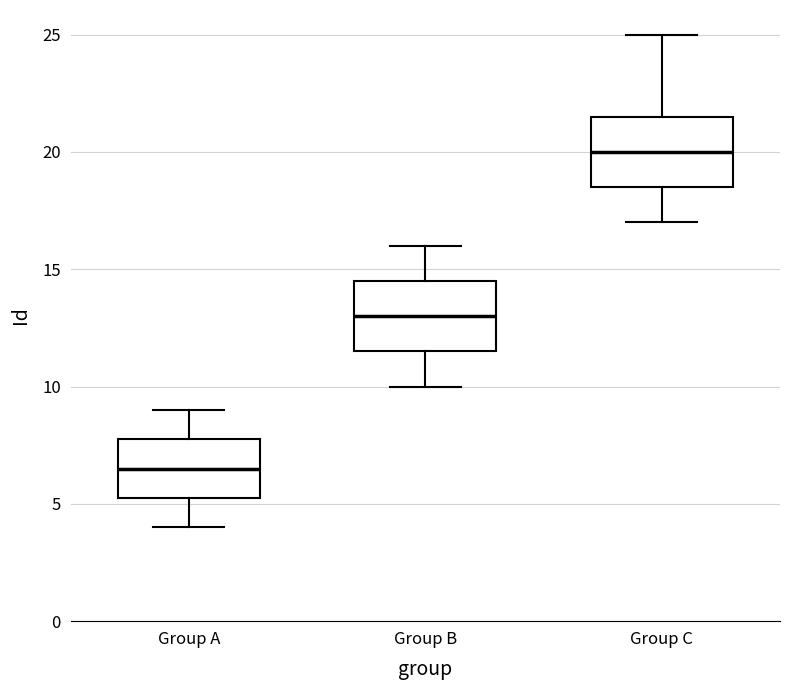

Reading left to right, transcribe this box plot: for each box, give where its median line is, the range the box spans, and where its two whiskers end, as read against the y-axis. The values are not printed on the chart, so give them approximately, as read against the axis.

Group A: median 6.5, box 5.5 to 8.0, whiskers 4.0 to 9.0
Group B: median 13.0, box 11.5 to 14.5, whiskers 10.0 to 16.0
Group C: median 20.0, box 18.5 to 21.5, whiskers 17.0 to 25.0